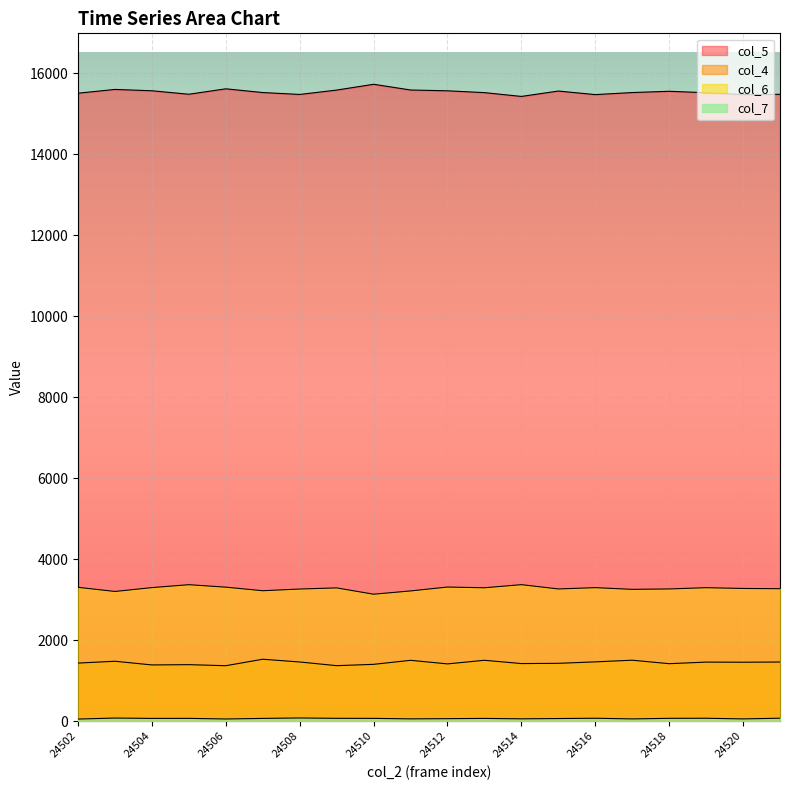

What is the value of the col_7 point at the 19th from the left?

56